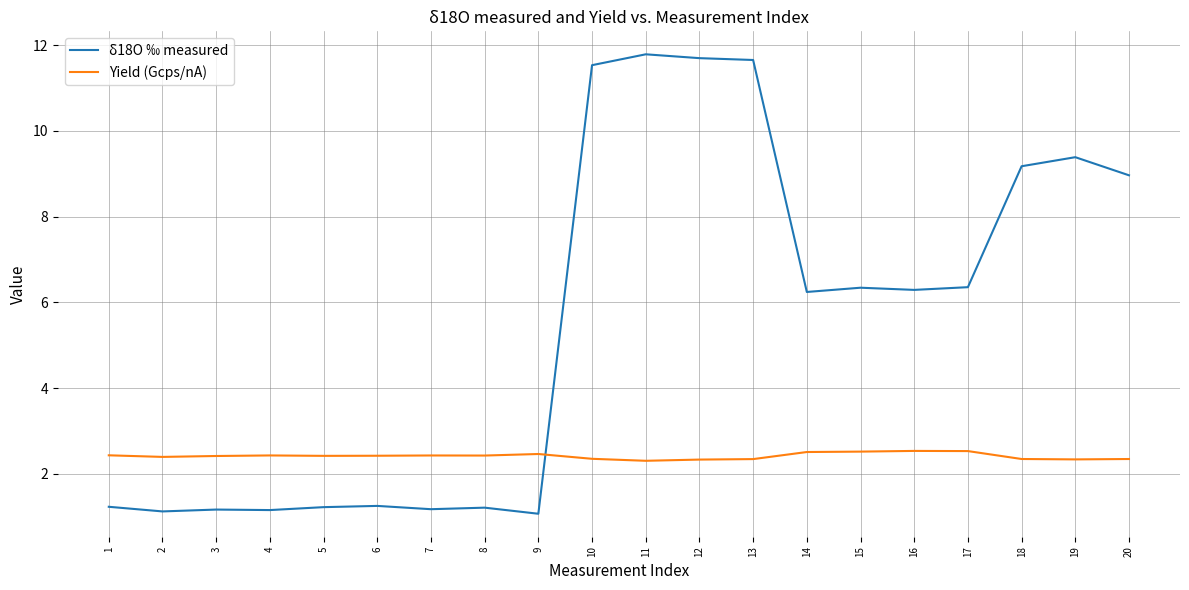

Which series has the widest spread of values?

δ18O ‰ measured